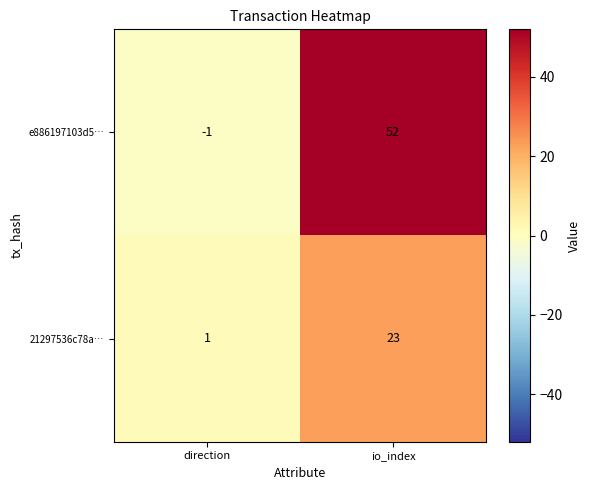

What is the smallest value displayed?

-1